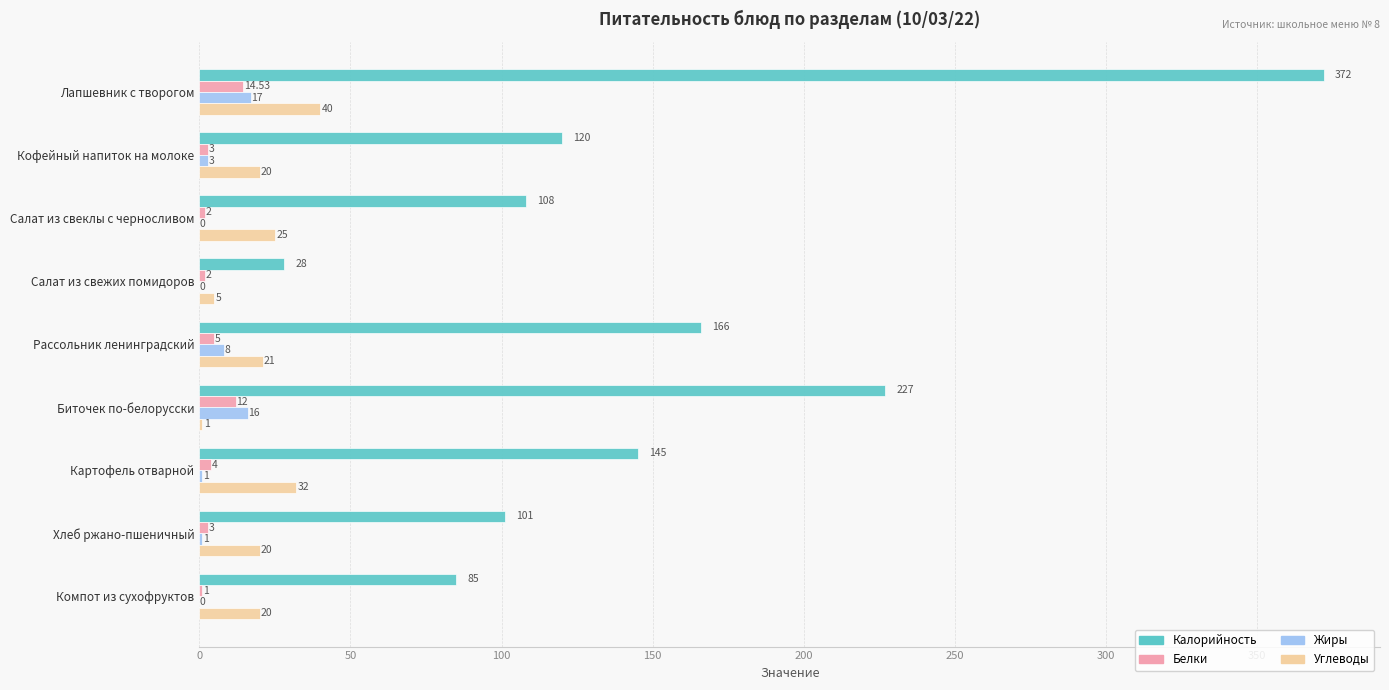

Between Рассольник ленинградский and Картофель отварной, which series saw the biggest shift?

Калорийность